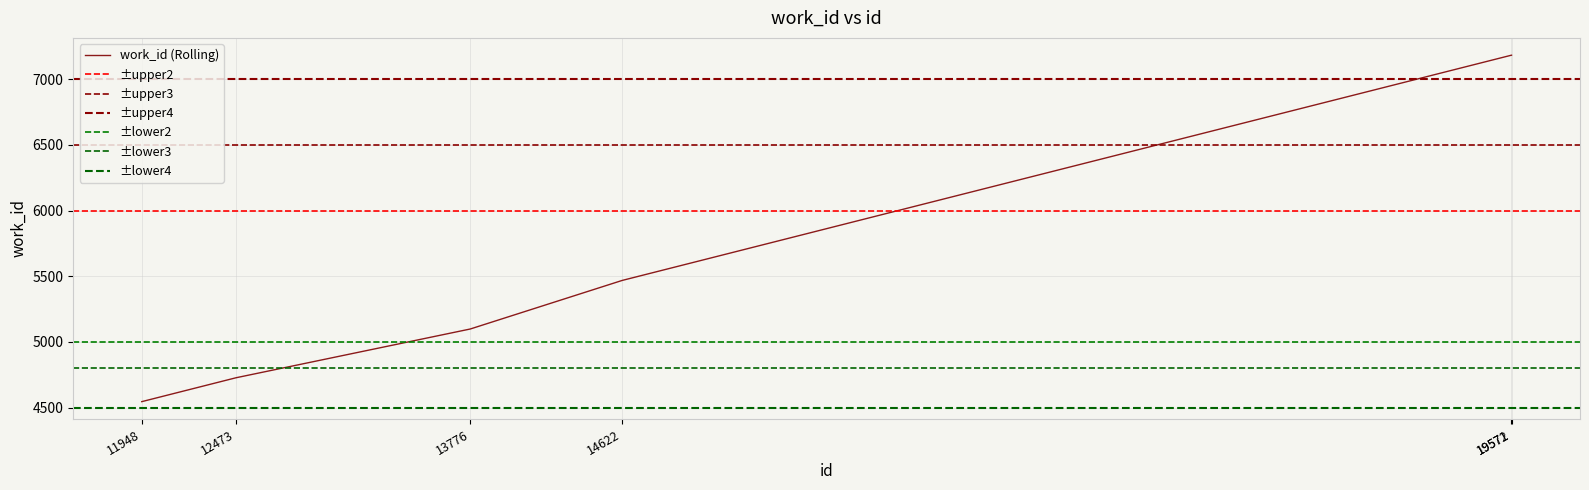

True or false: the data has more than 1 interior local peaks.

False